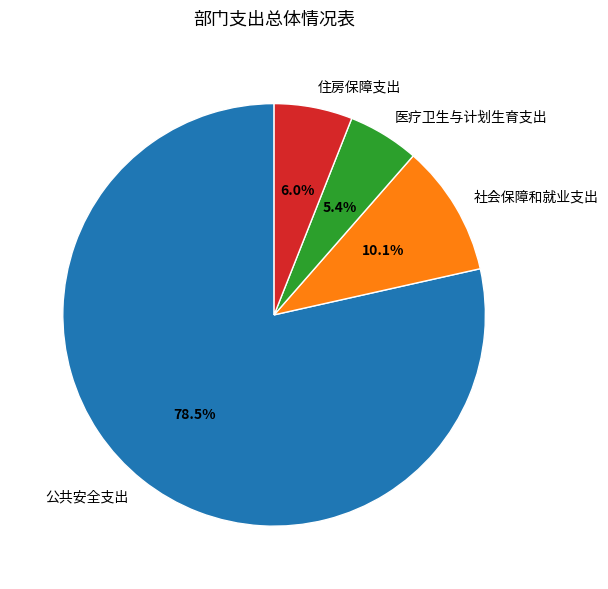

To the nearest percent, what percentage of the pie is 住房保障支出?

6%